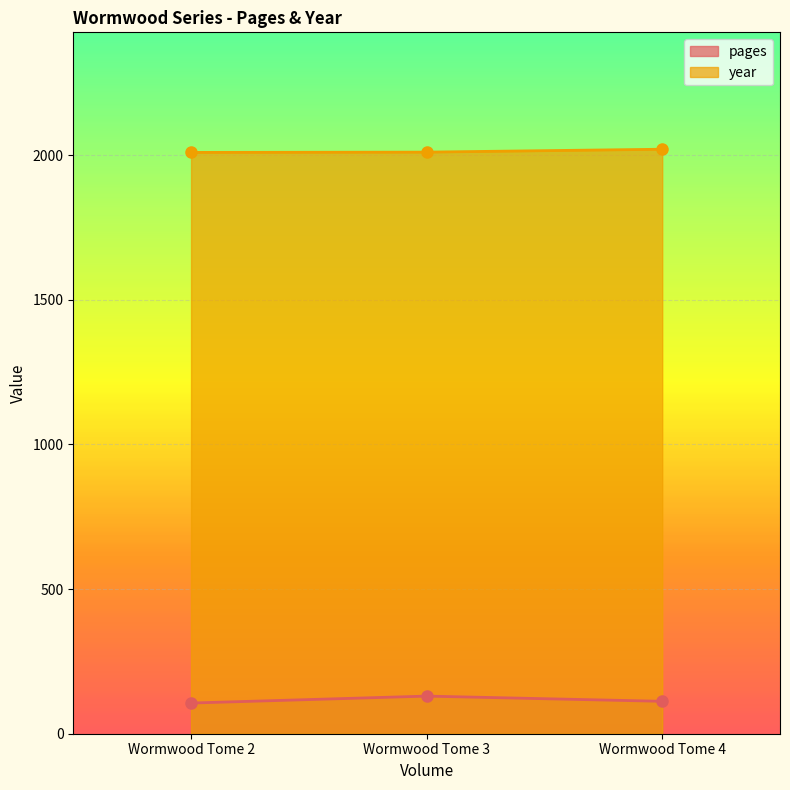

At which label does year reach its peak?

Wormwood Tome 4